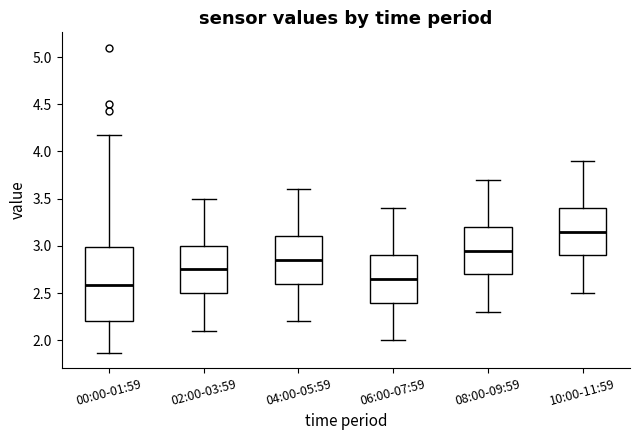

Where is the lower edge of the box for 08:00-09:59 on the y-axis? The values are not printed on the chart, so give them approximately, as read against the axis.

2.70